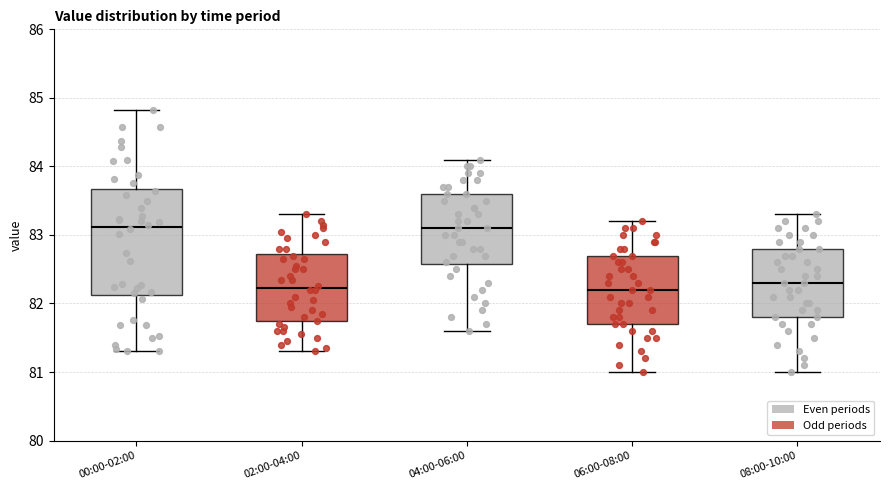

Where is the upper edge of the box for 02:00-04:00 on the y-axis? The values are not printed on the chart, so give them approximately, as read against the axis.

82.7